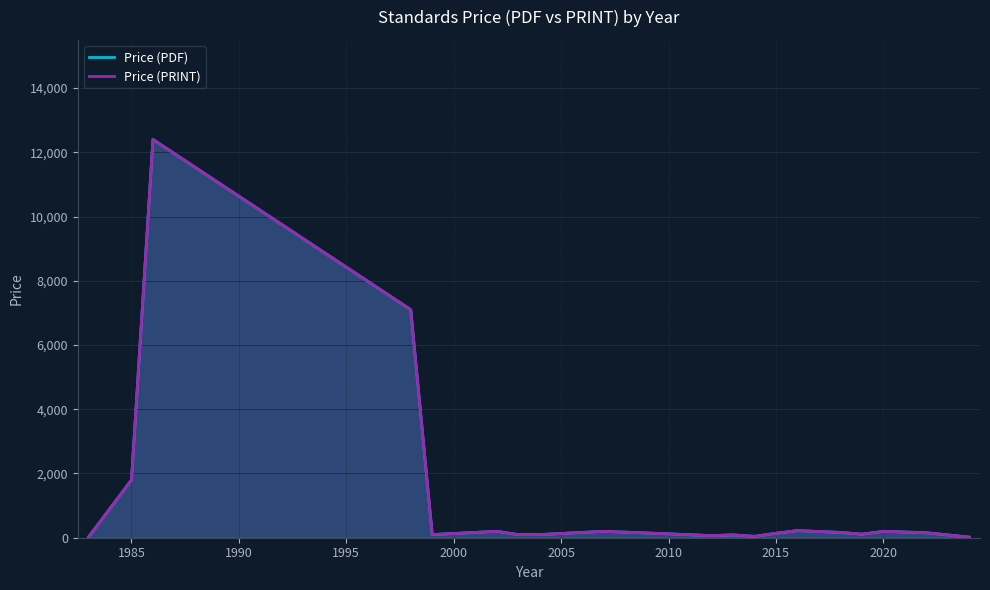

Is the value of Price (PRINT) at 16 greater than the value of Price (PDF) at 2005?

No